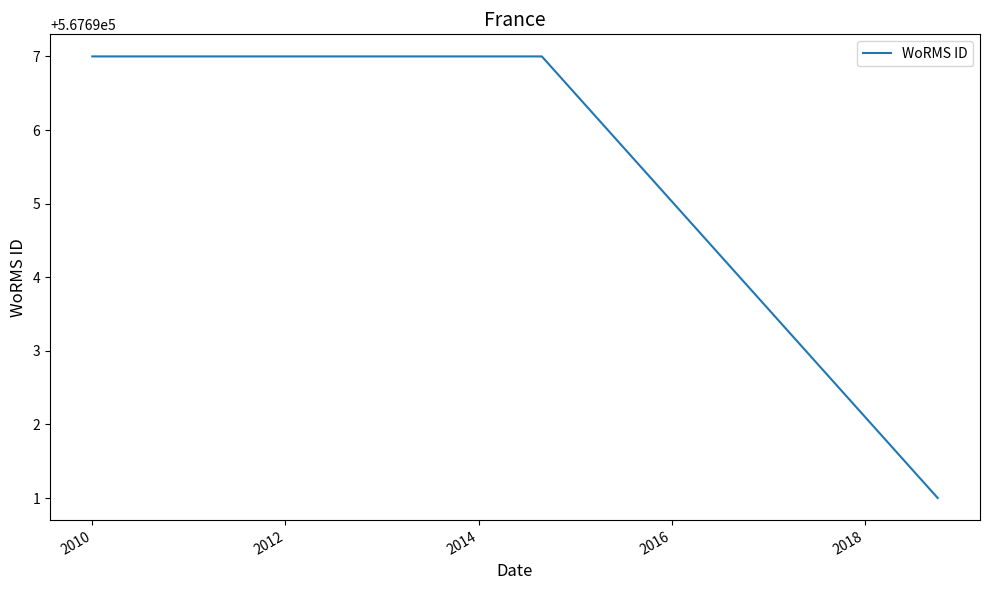

True or false: the data shows 372912 at 2012.

False